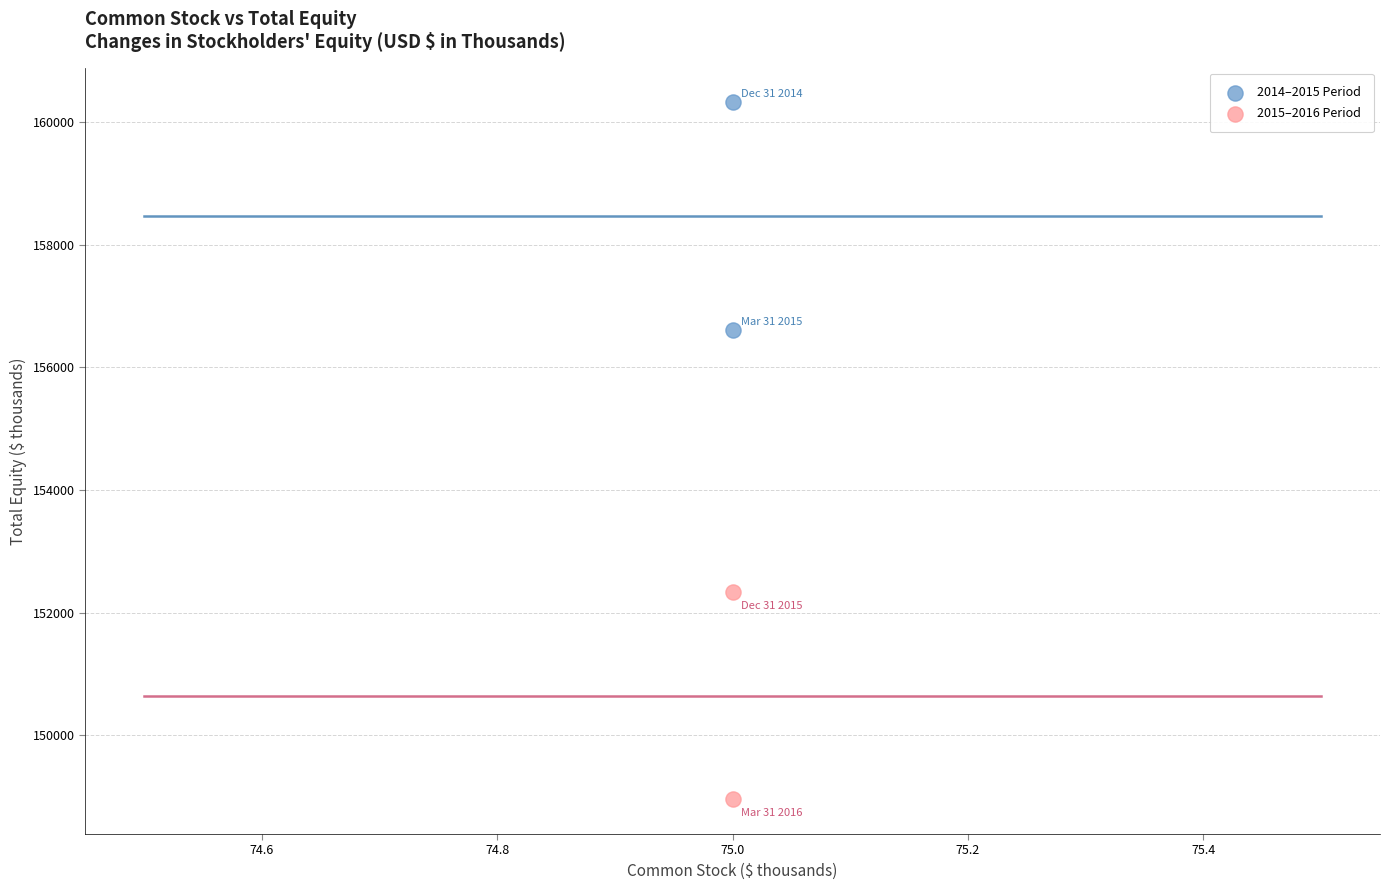

Across all data points, what is the average Y value?

154554